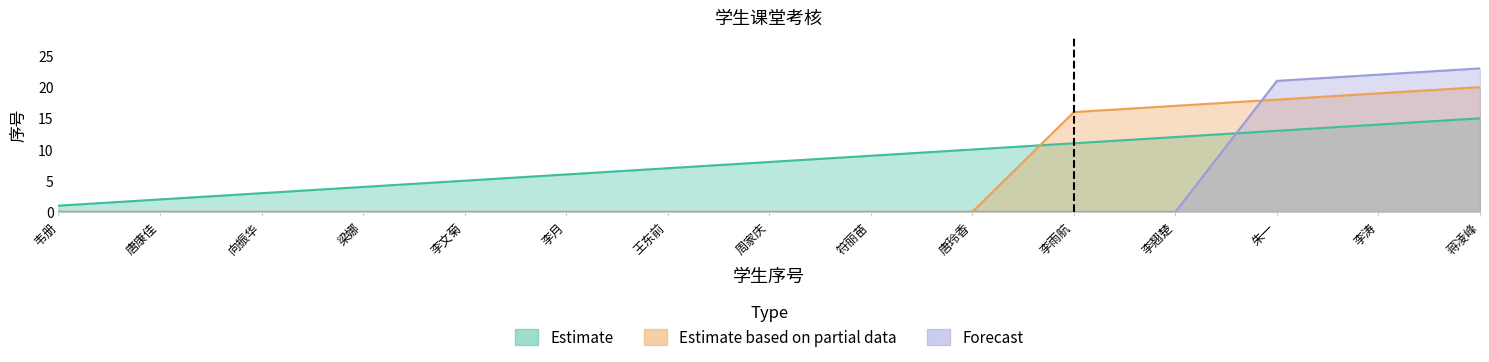

True or false: Estimate based on partial data and Forecast intersect in this chart.

True